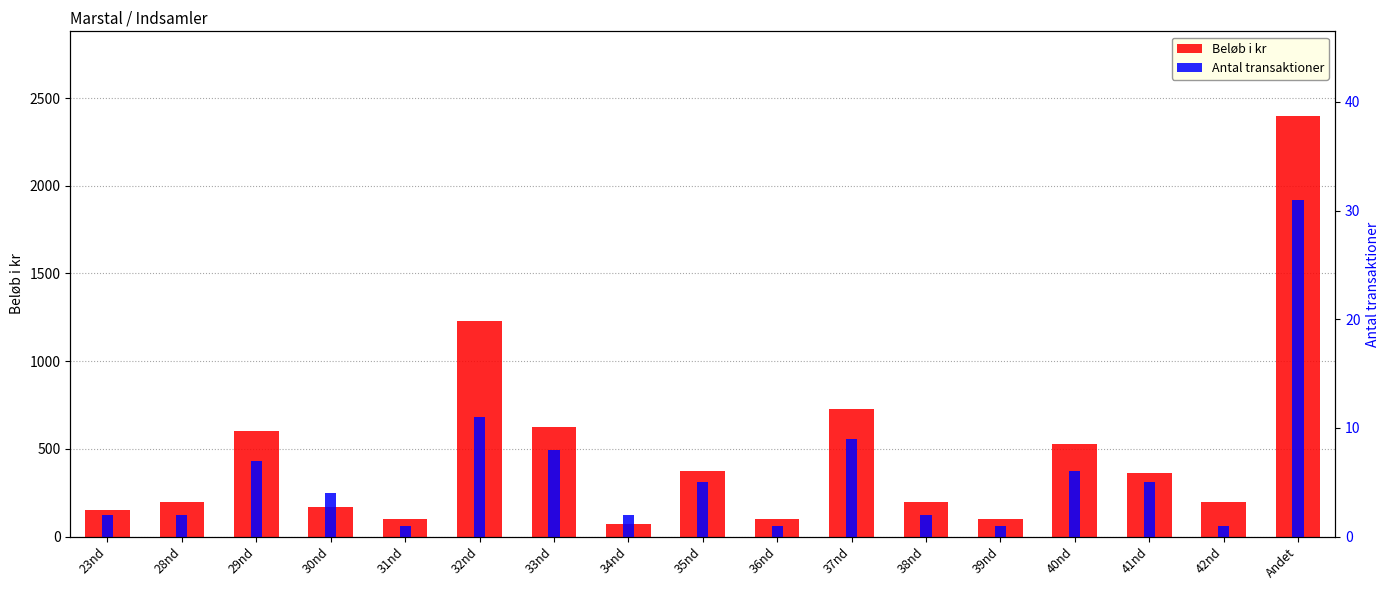

Count the number of data series in this chart.

2